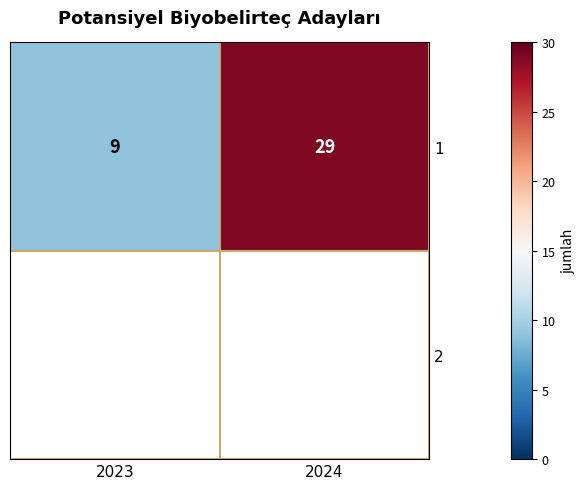

True or false: the data shows 13 at 2023.

False